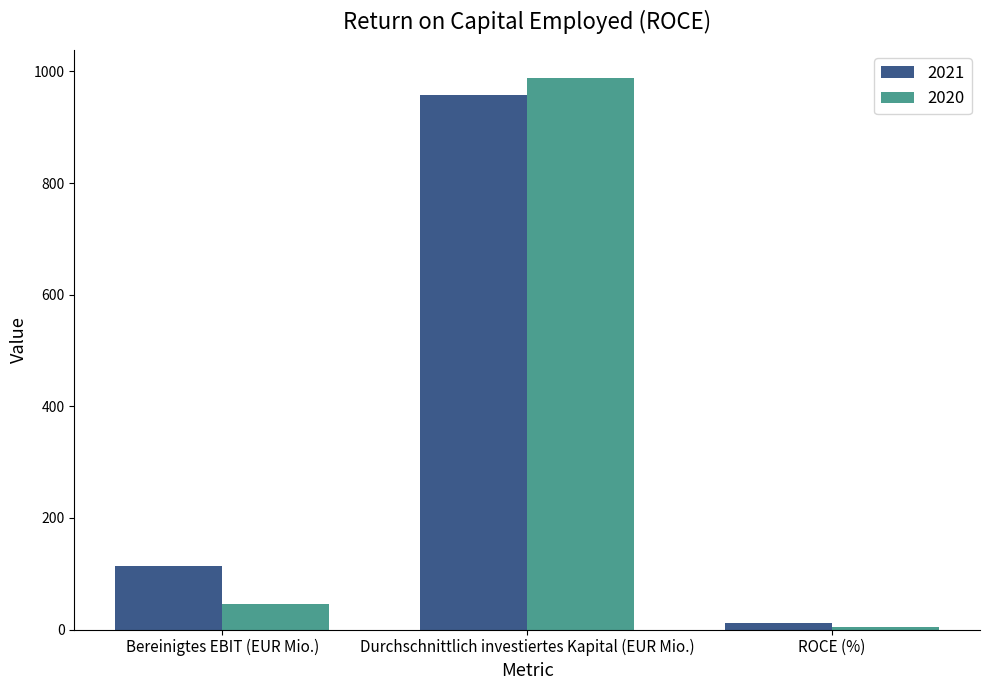

List the series in order of their overall mean, lowest first.

2020, 2021